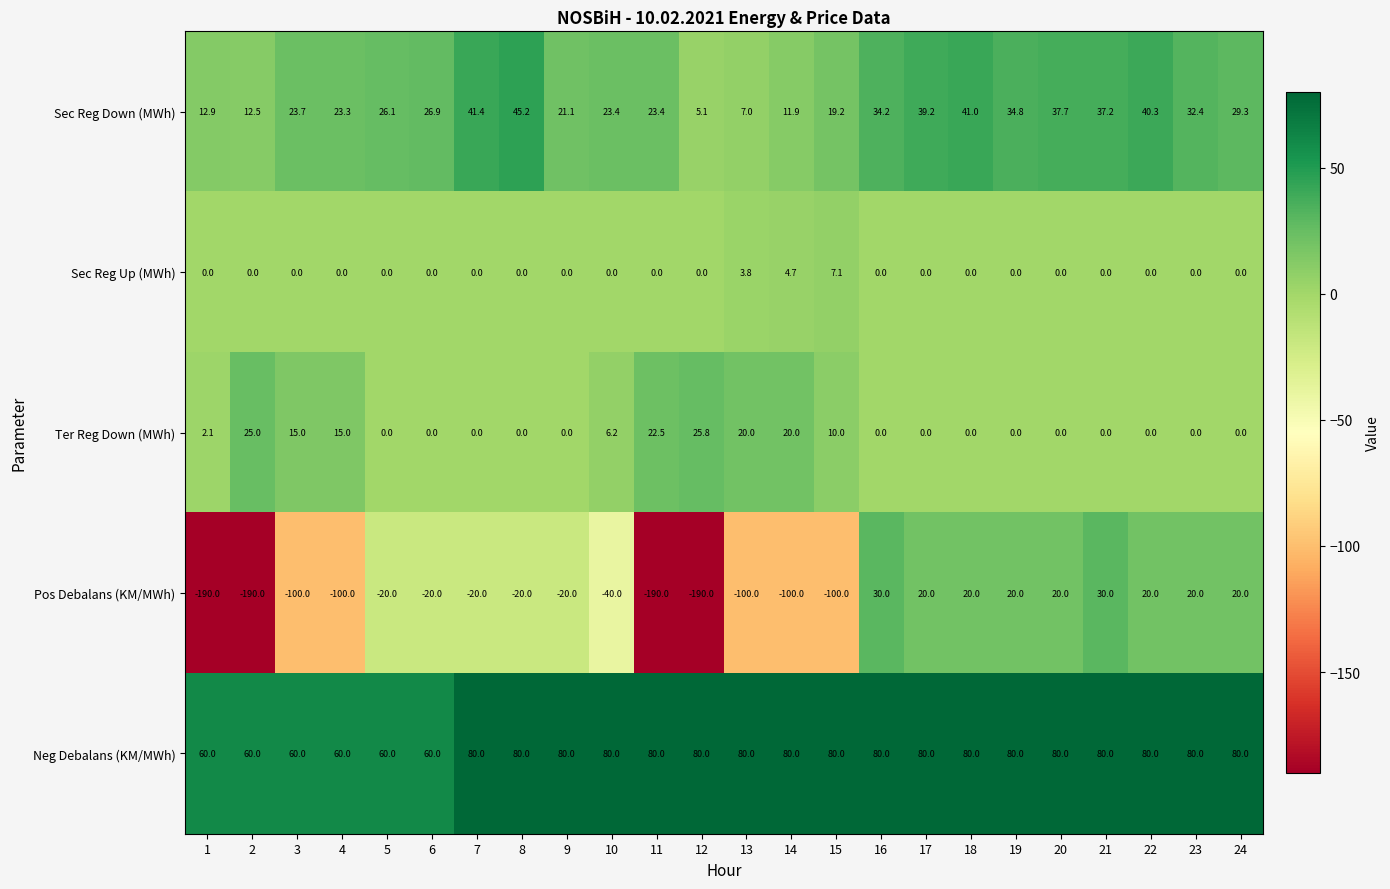

Between 7 and 16, which series saw the biggest shift?

Pos Debalans (KM/MWh)